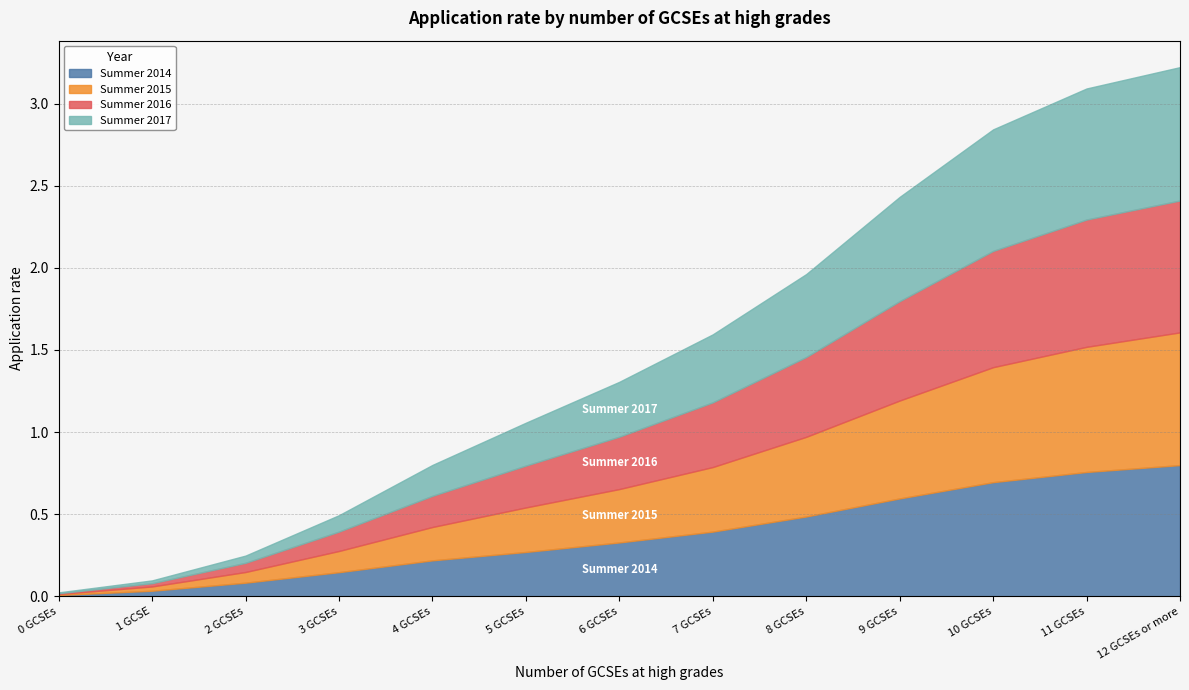

What are all the series names shown in the legend?

Summer 2014, Summer 2015, Summer 2016, Summer 2017